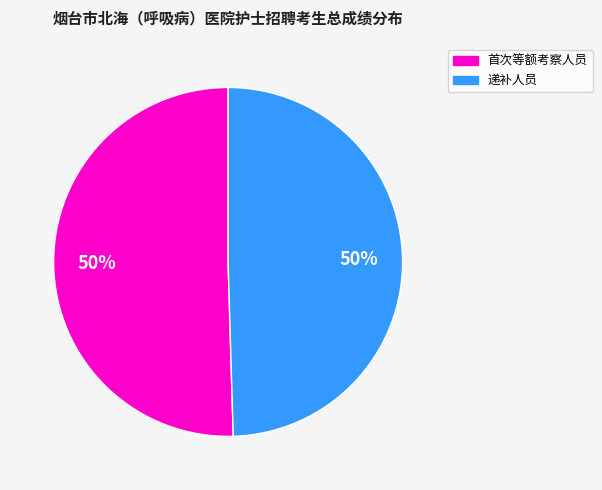

Does any single category account for the majority?

No